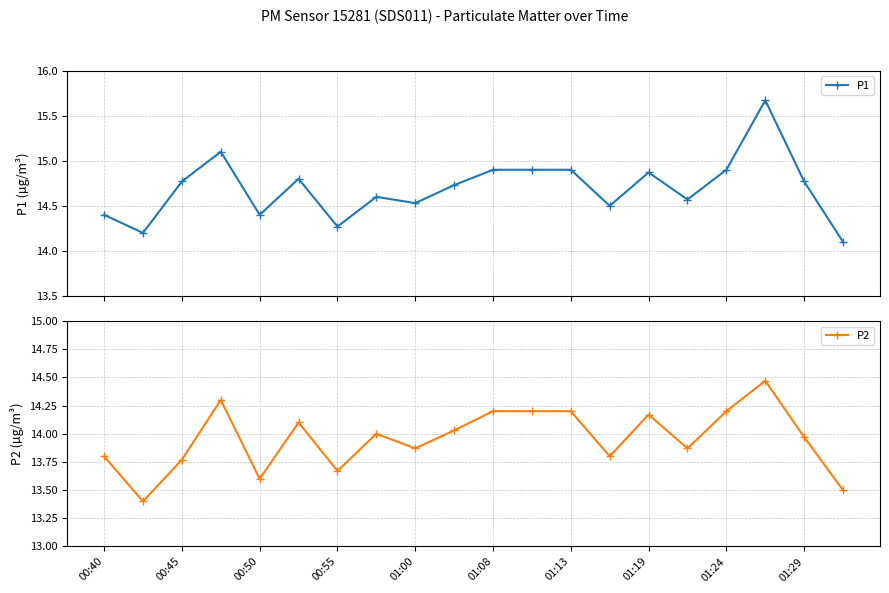

What is the spread (max minus min) of values at 13?

0.7